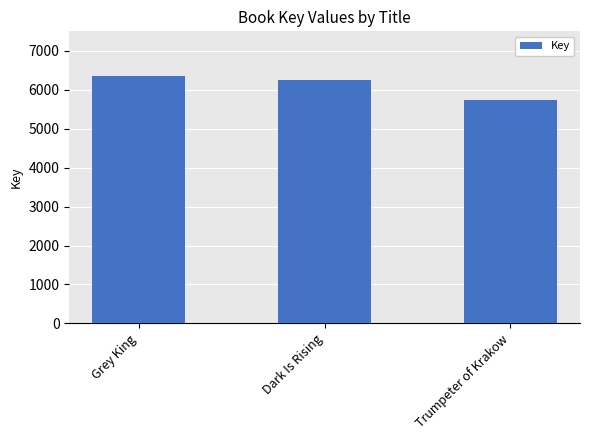

What is the value of the 3rd bar from the left?

5744